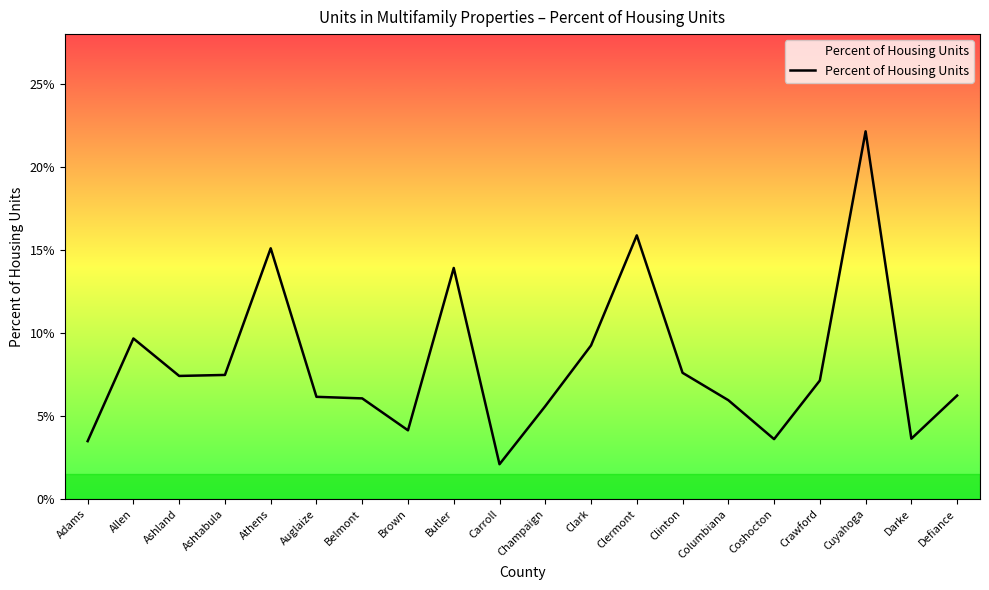

What position from the left is Carroll?

10